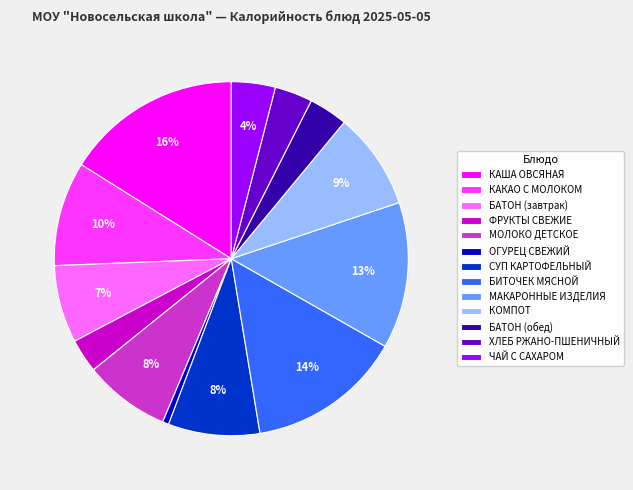

Between МОЛОКО ДЕТСКОЕ and БАТОН (обед), which is larger?

МОЛОКО ДЕТСКОЕ